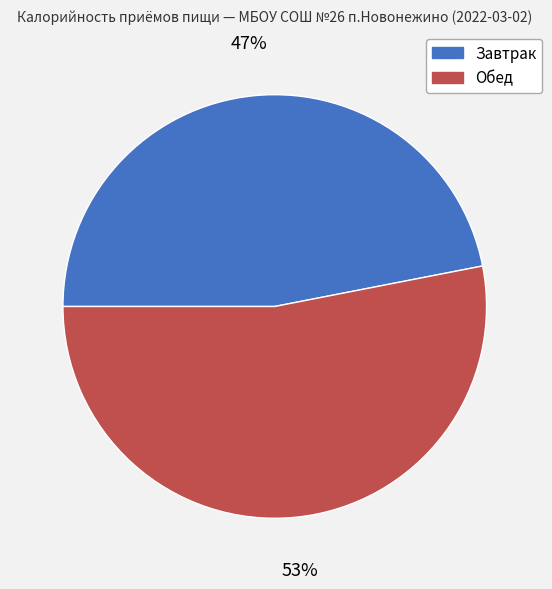

Rank the categories by value from highest to lowest.

Обед, Завтрак